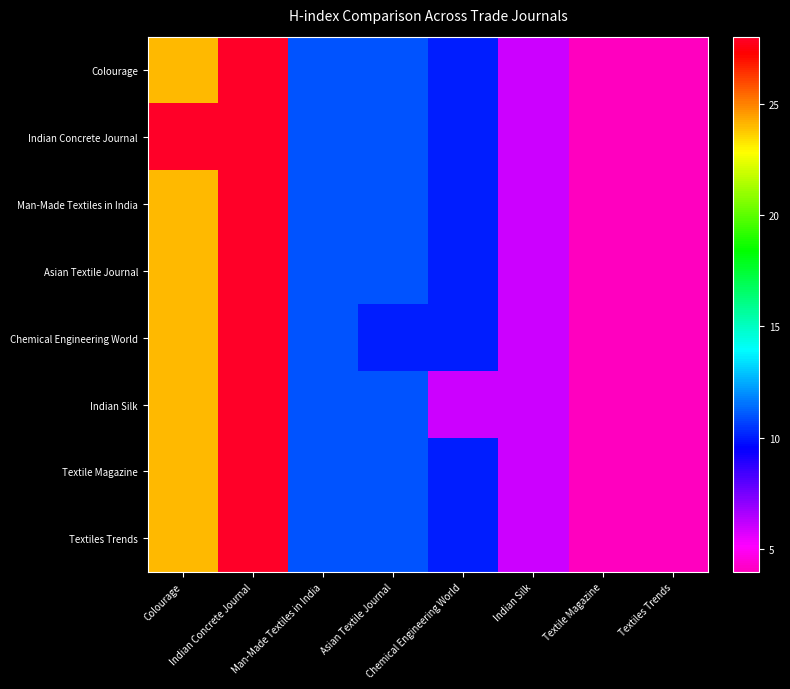

At how many categories does at least one series exceed 23?

2